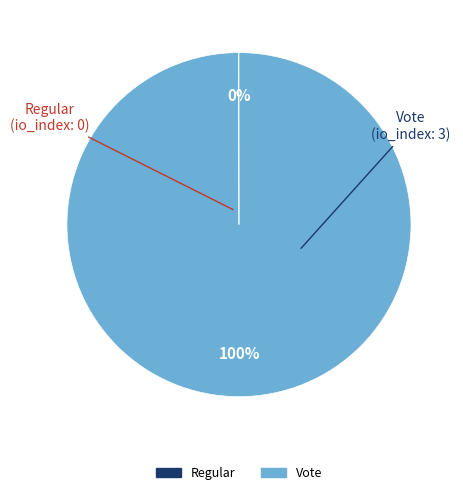

To the nearest percent, what is the difference between the largest and smallest slice percentages?

100%